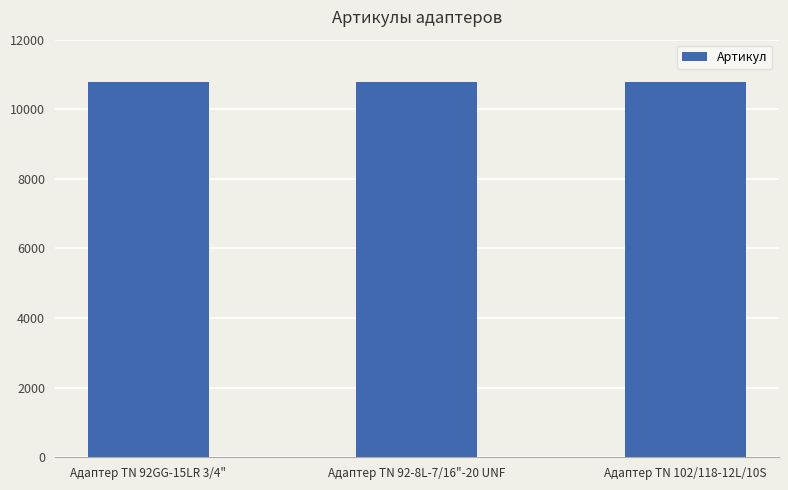

What position from the left is Адаптер TN 92-8L-7/16"-20 UNF?

2